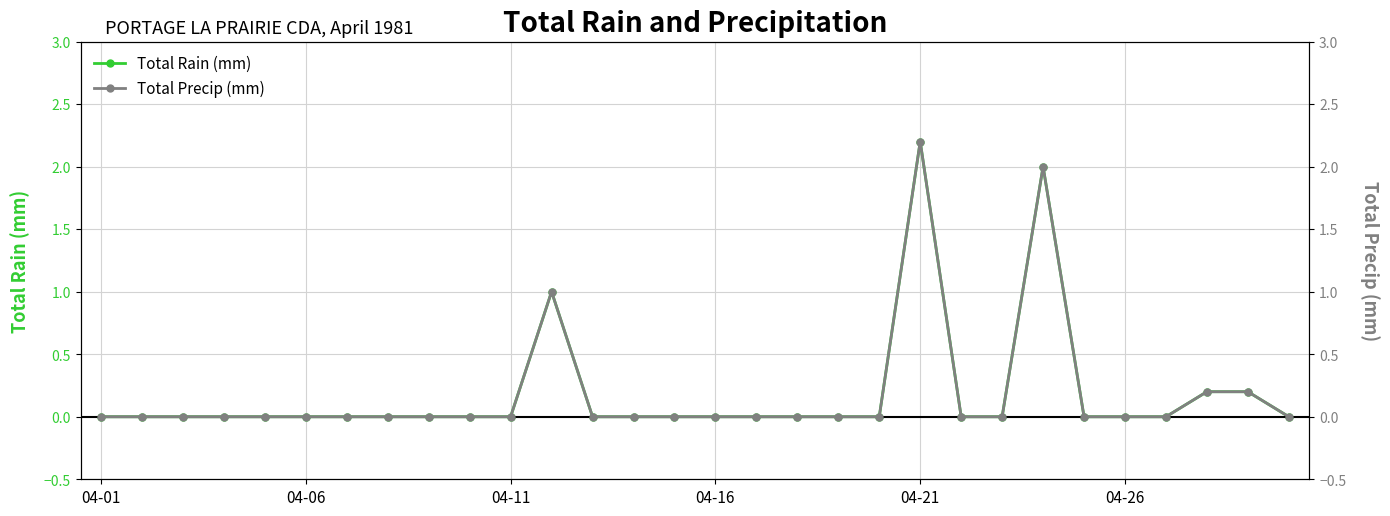

The Total Precip (mm) series shows -1.0 at 18. True or false?

False